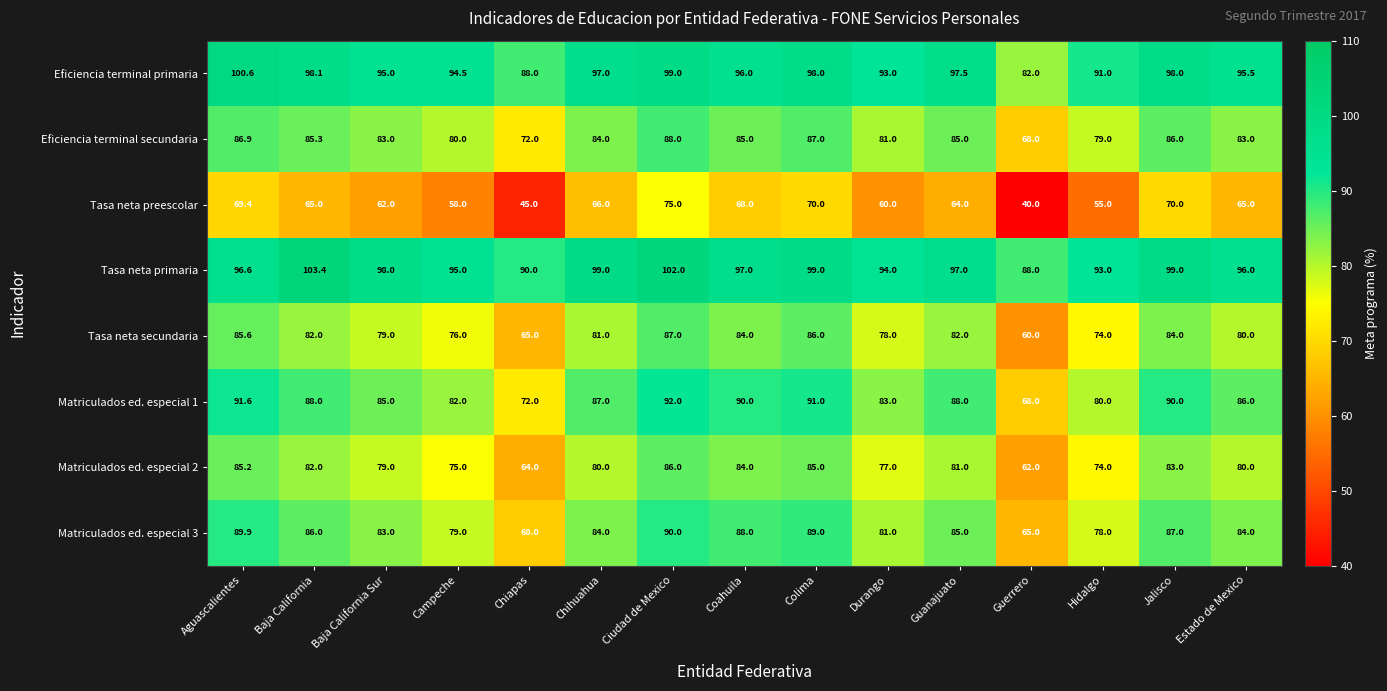

Is it true that Tasa neta primaria equals 57.6 at Colima?

False